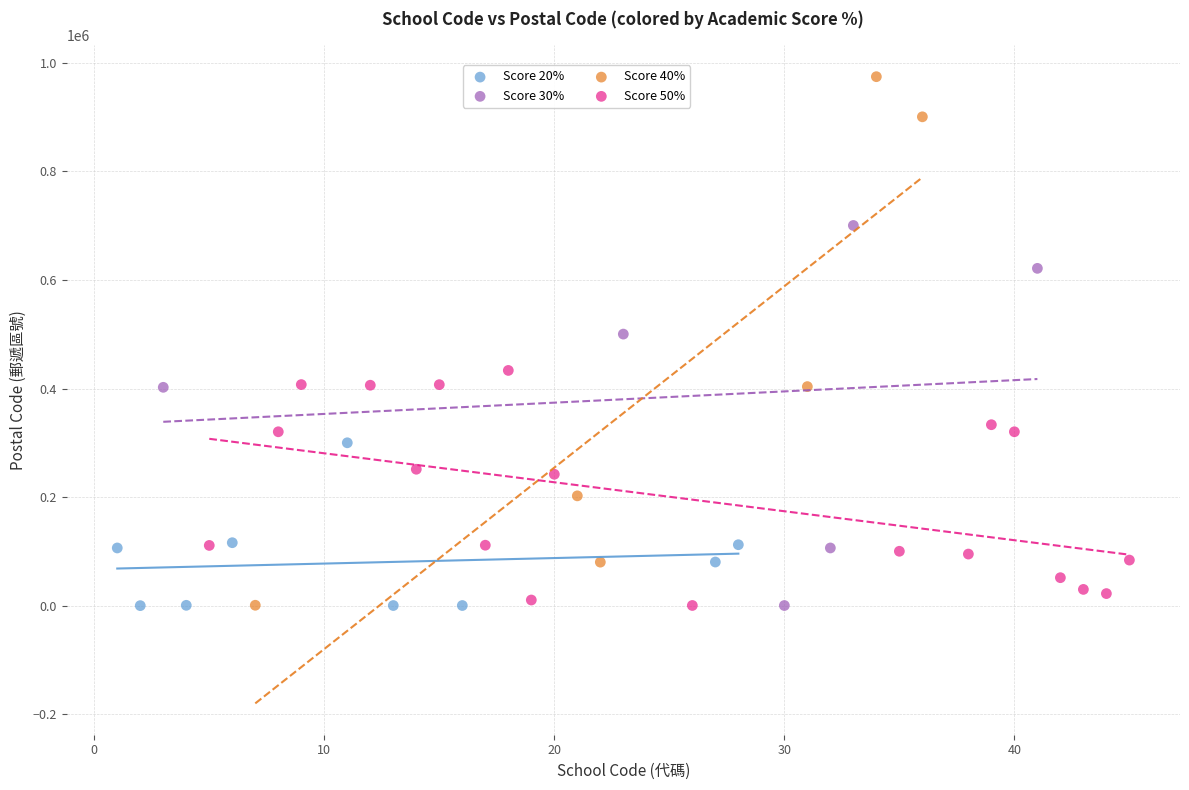

Which series has the widest spread of Y values?

Score 40%